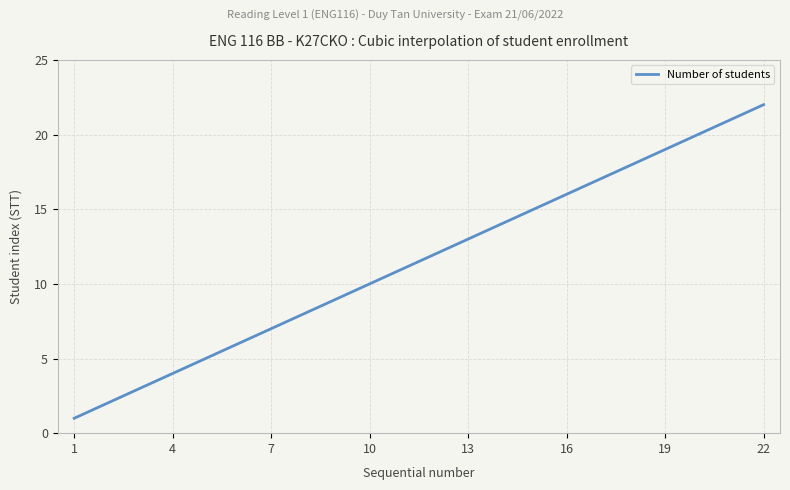

What is the smallest value displayed?

1.0